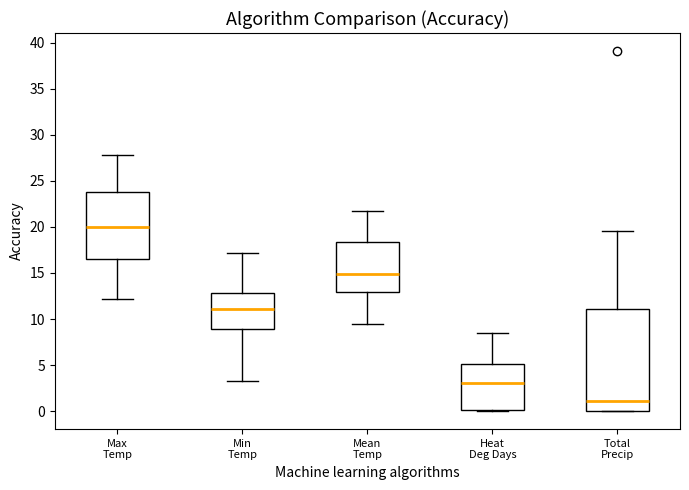

Where is the lower edge of the box for Heat Deg Days on the y-axis? The values are not printed on the chart, so give them approximately, as read against the axis.

0.0